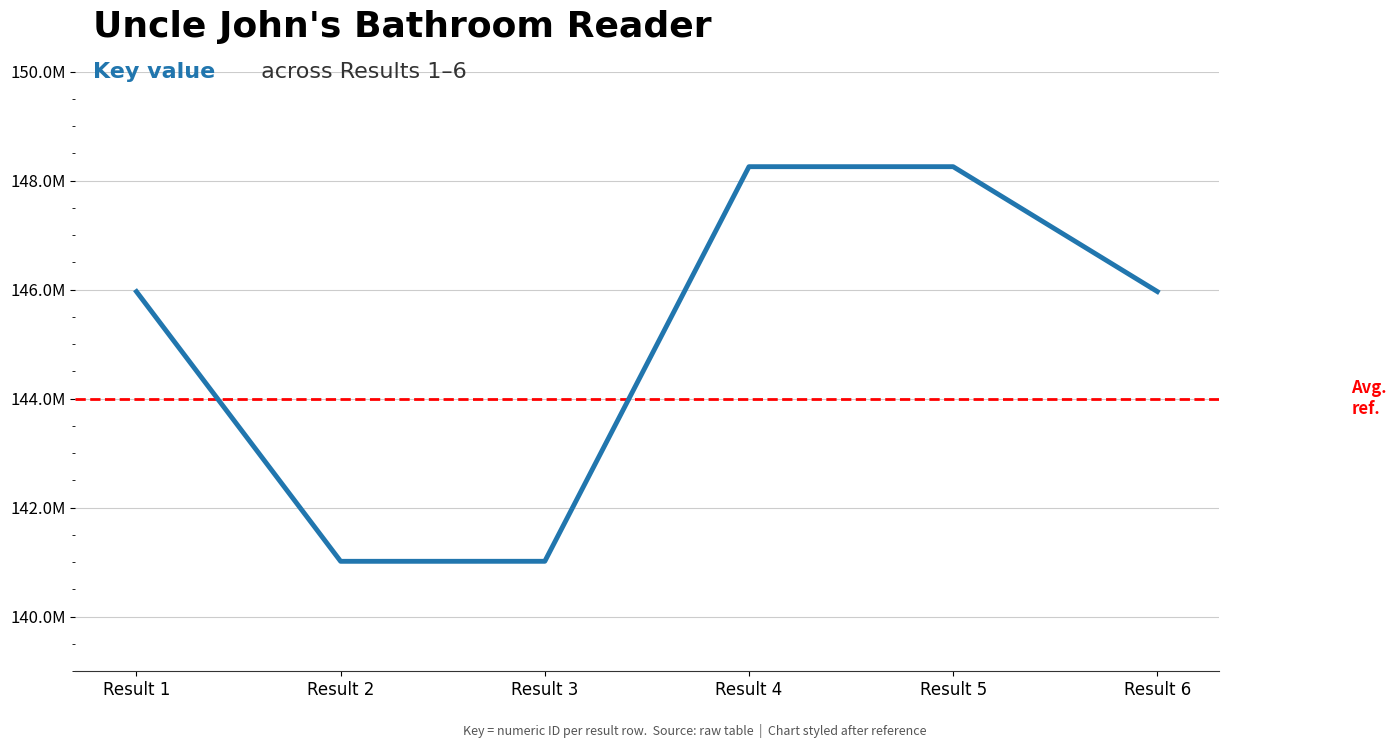

Does the chart display data point markers on the line(s)?

No